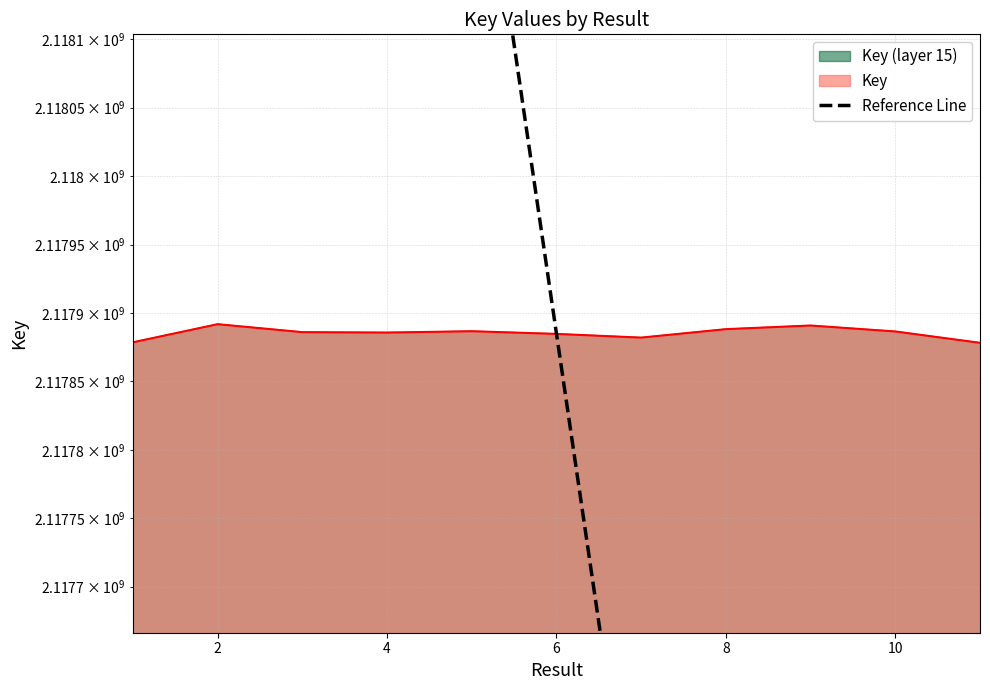

What is the average value?

2117884971.2